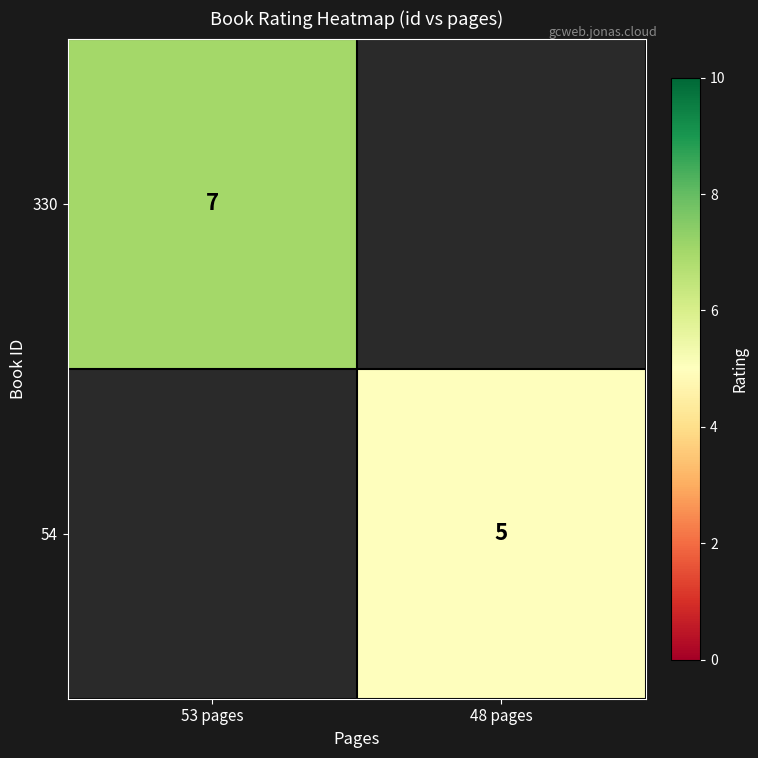

Is the value of 330 at 48 pages greater than the value of 54 at 48 pages?

No